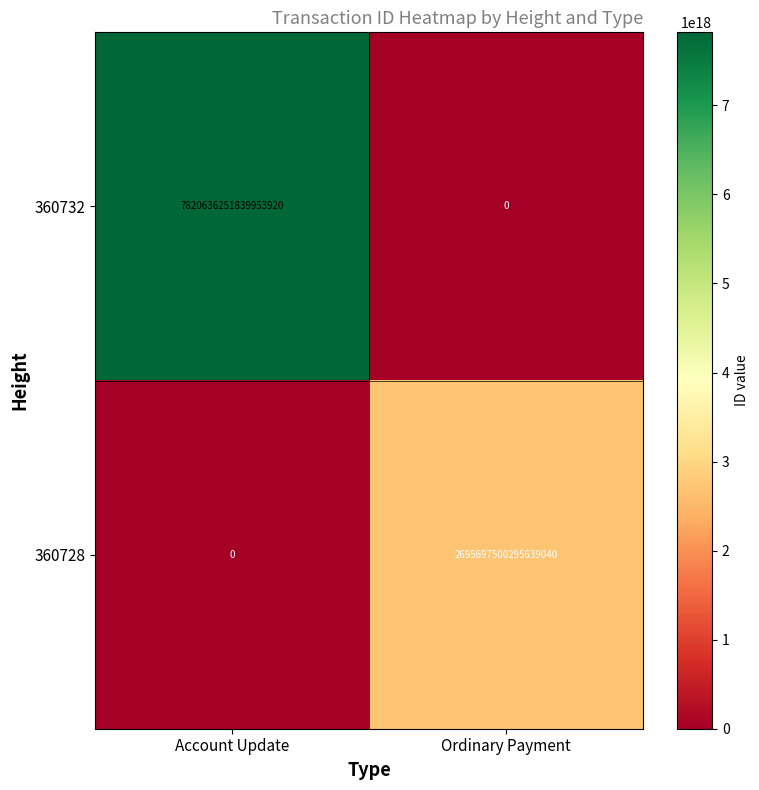

Which series has the widest spread of values?

360732